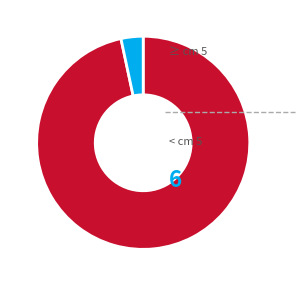

Is there a majority slice in this chart?

Yes